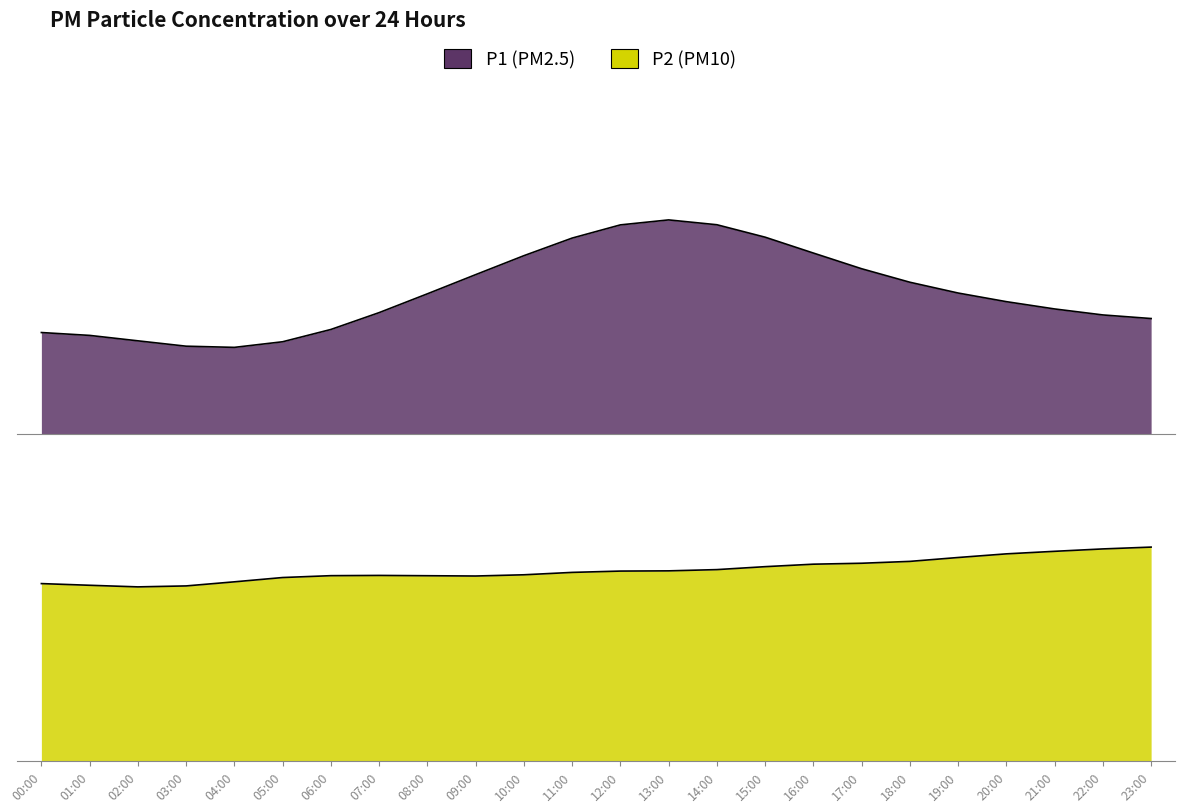

Rank the categories by value from highest to lowest.

13:00, 14:00, 12:00, 15:00, 11:00, 16:00, 10:00, 17:00, 09:00, 18:00, 19:00, 08:00, 20:00, 21:00, 07:00, 22:00, 23:00, 06:00, 00:00, 01:00, 02:00, 05:00, 03:00, 04:00